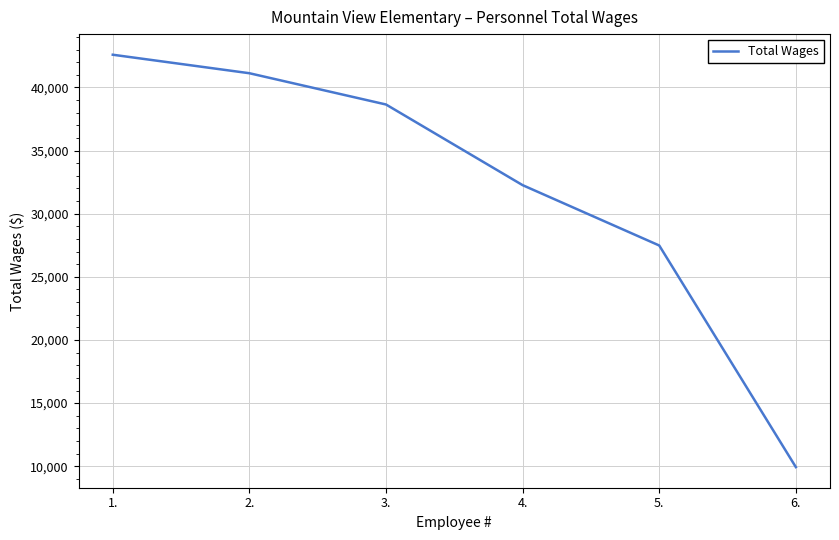

True or false: there are more than 1 points higher than both neighbors.

False